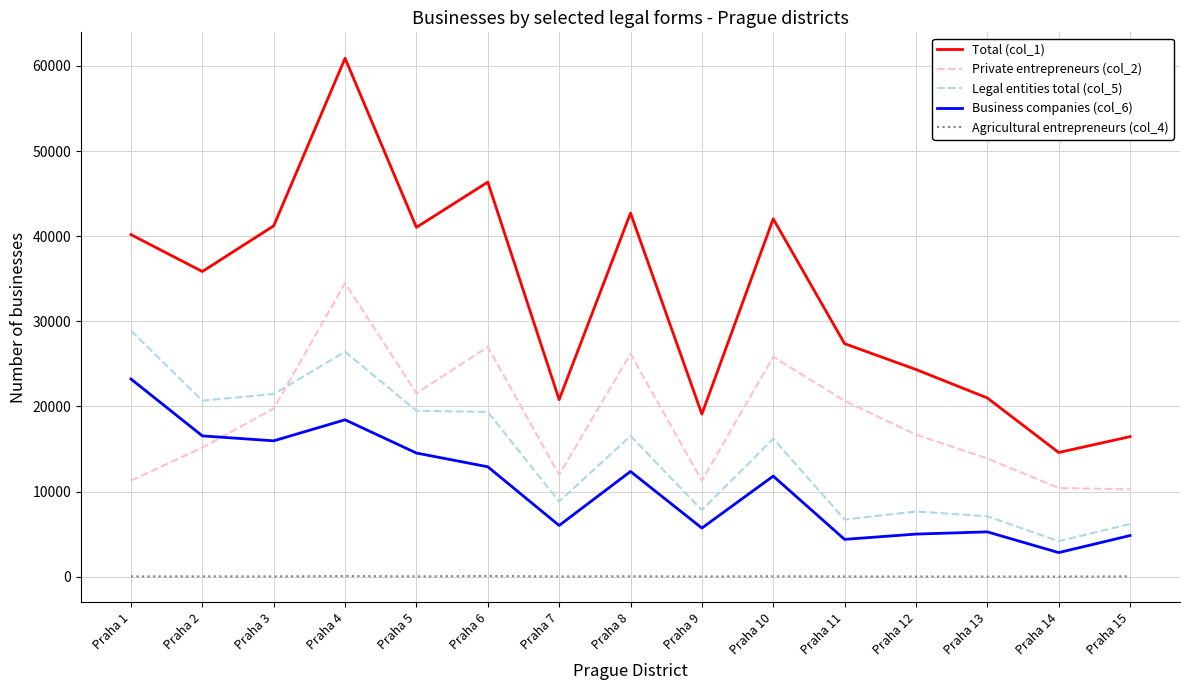

Rank the series by their maximum value, from lowest to highest.

Agricultural entrepreneurs (col_4), Business companies (col_6), Legal entities total (col_5), Private entrepreneurs (col_2), Total (col_1)